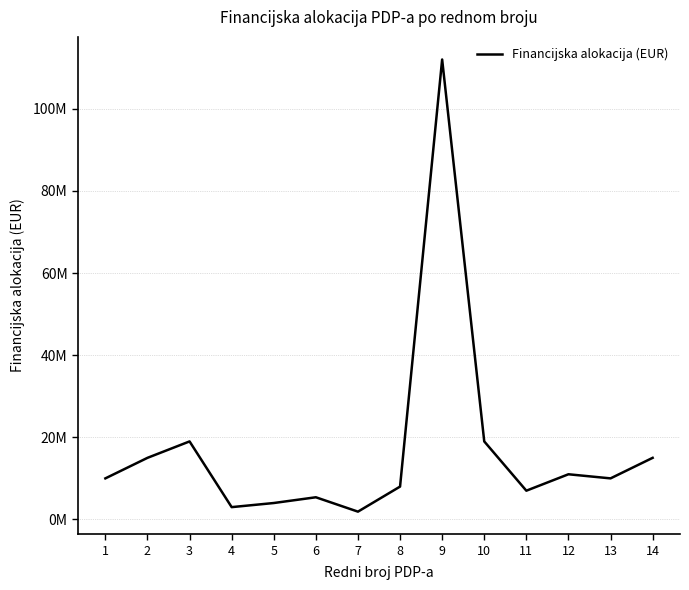

Does the chart display data point markers on the line(s)?

No